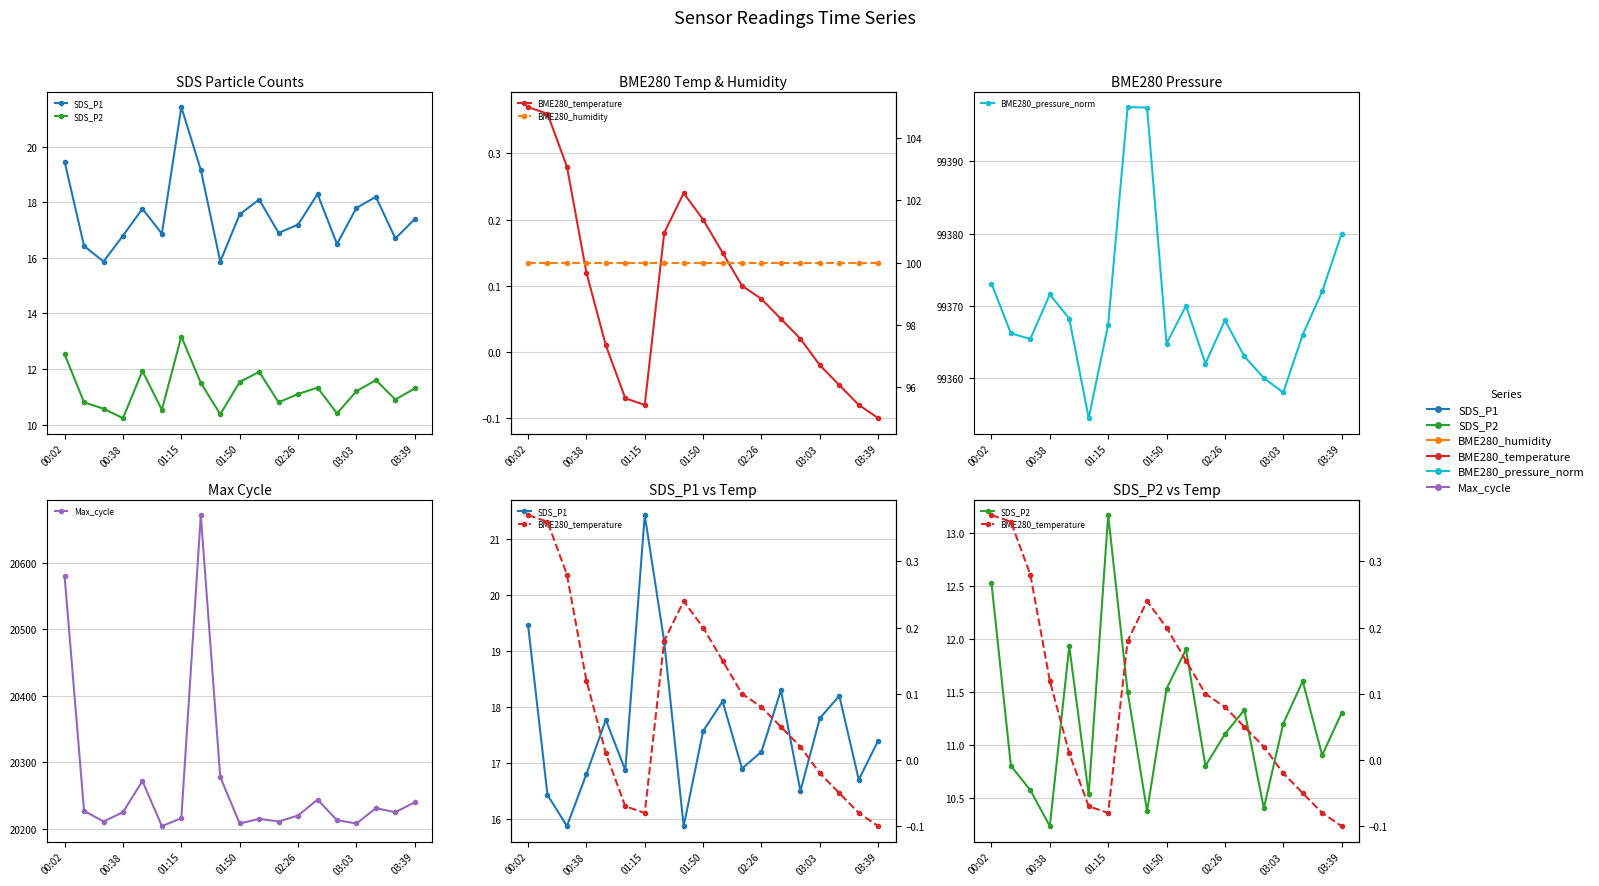

The BME280_temperature series shows 0.1 at 10. True or false?

False